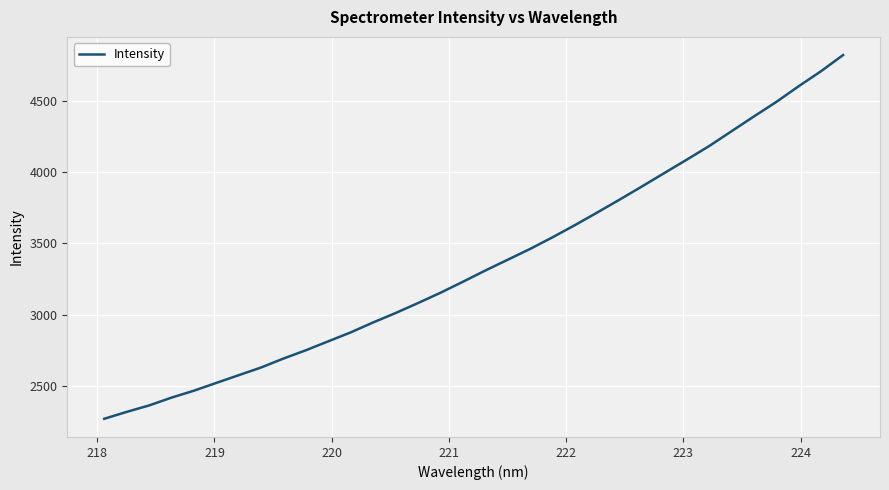

What is the difference between the maximum and minimum values?

2548.1